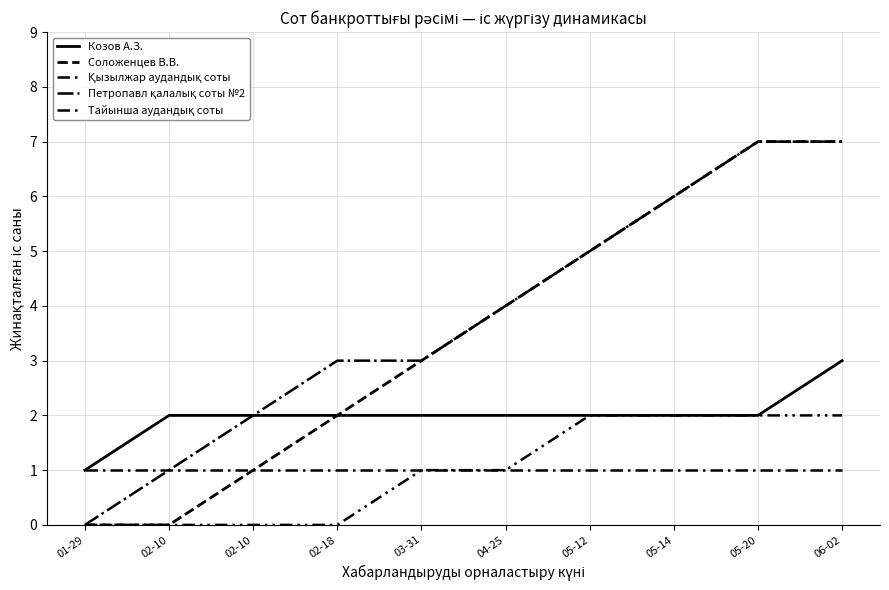

At how many categories does at least one series exceed 5?

3